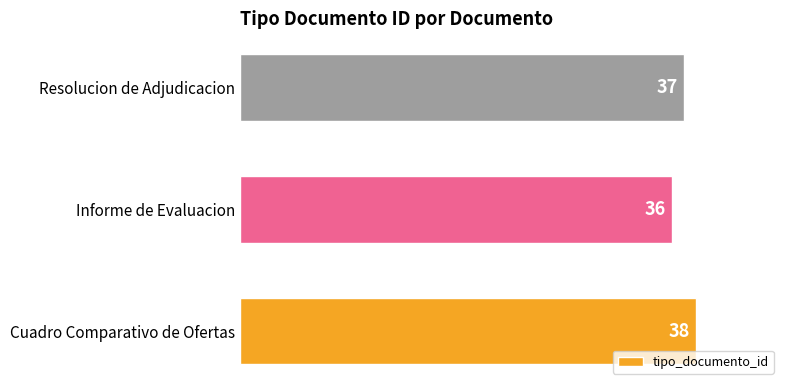

Reading top to bottom, what are all the values shown in this chart?

Resolucion de Adjudicacion=37	Informe de Evaluacion=36	Cuadro Comparativo de Ofertas=38